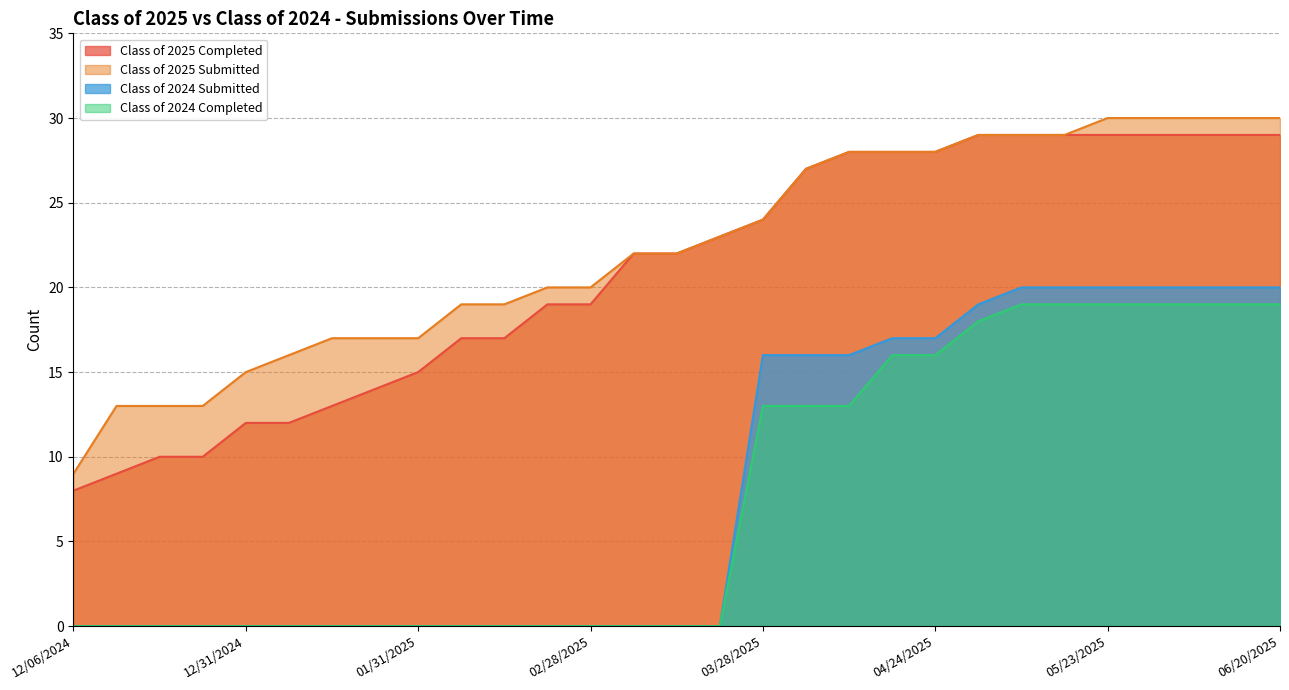

What is the difference between the maximum and minimum values in the Class of 2024 Completed series?

19